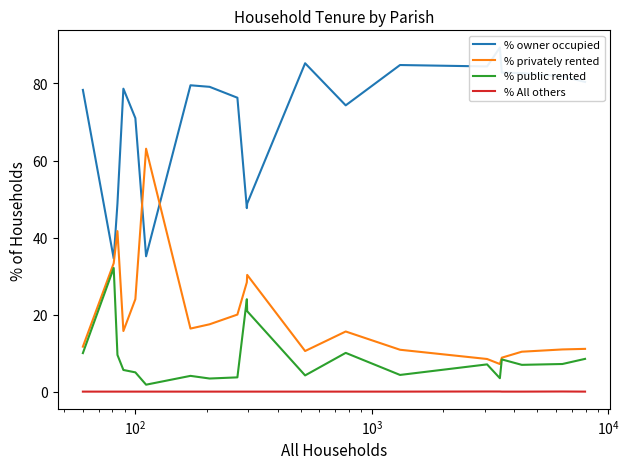

What is the lowest value of the % privately rented series?

7.2